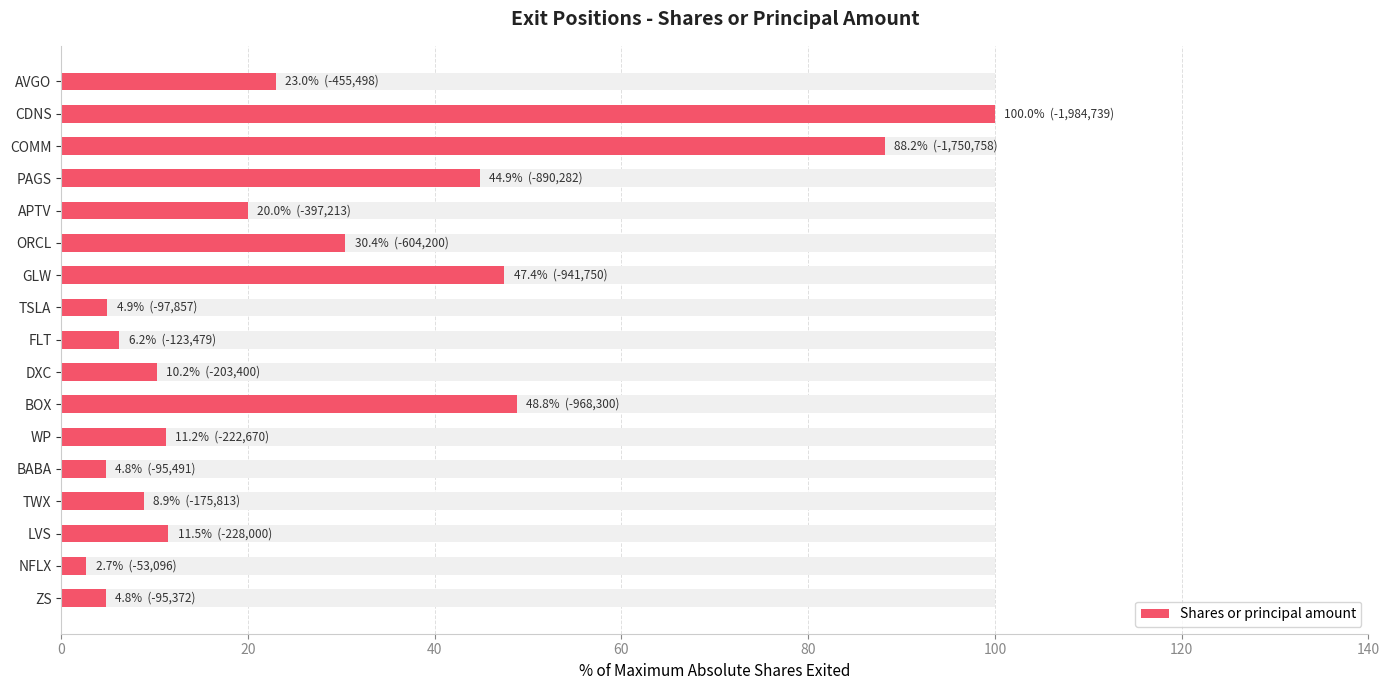

Reading left to right, list all the values displayed in this chart.

4.8	2.7	11.5	8.9	4.8	11.2	48.8	10.2	6.2	4.9	47.4	30.4	20.0	44.9	88.2	100.0	23.0